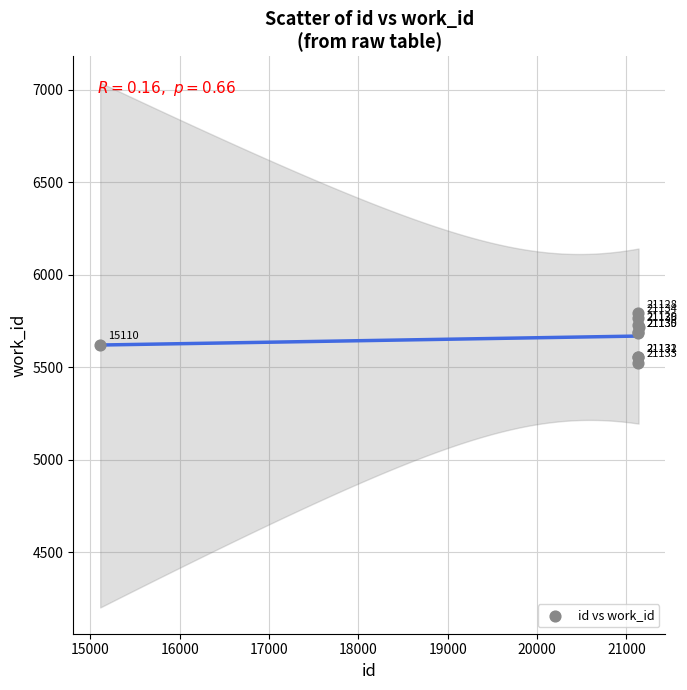

What Y value in the scatter plot is closest to 5658?

5686.6